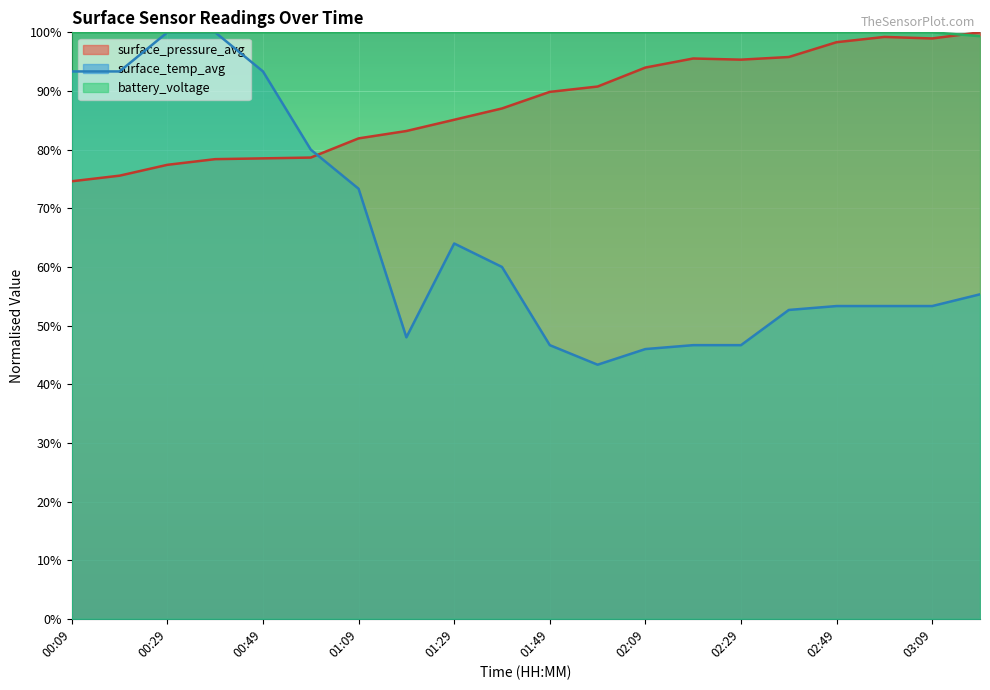

What position from the right is 01:19?

13